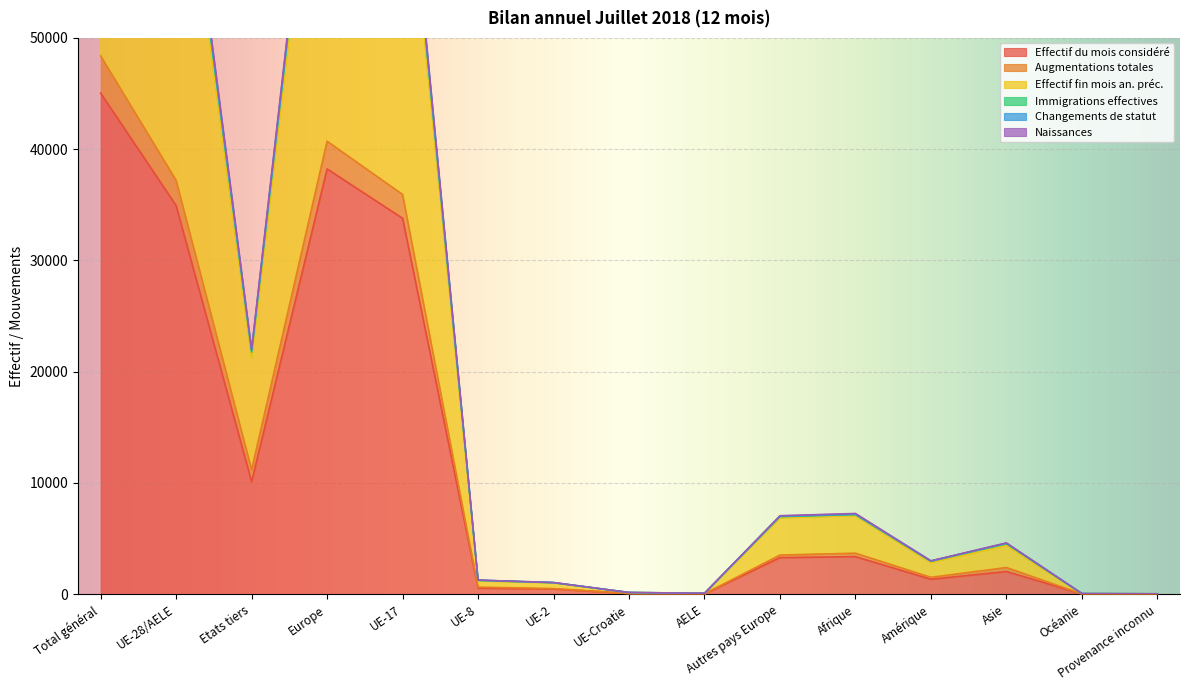

Is the value of Changements de statut at Etats tiers greater than the value of Effectif du mois considéré at Total général?

No